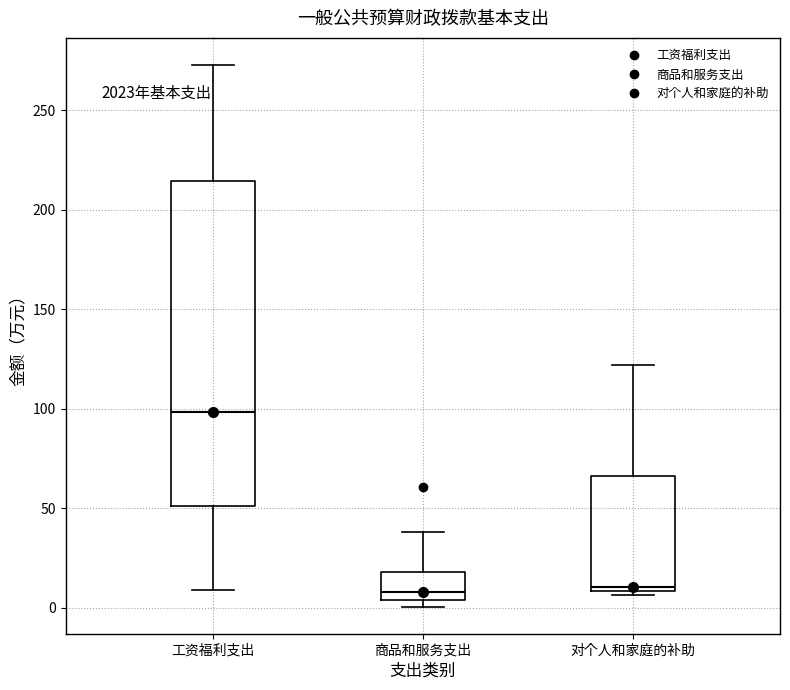

Reading left to right, transcribe this box plot: for each box, give where its median line is, the range the box spans, and where its two whiskers end, as read against the y-axis. The values are not printed on the chart, so give them approximately, as read against the axis.

工资福利支出: median 100, box 50 to 215, whiskers 10 to 275
商品和服务支出: median 10, box 5 to 20, whiskers 0 to 40
对个人和家庭的补助: median 10 (just above the box's lower edge), box 10 to 65, whiskers 5 to 120